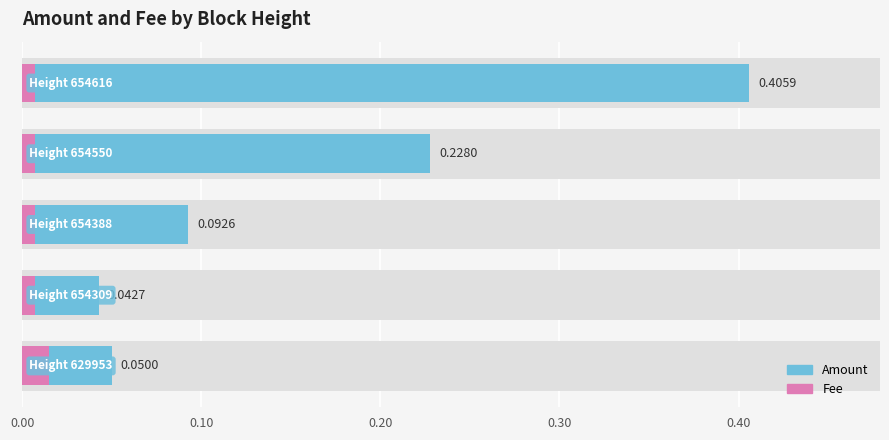

Reading right to left, what are all the values shown in this chart?

Amount: 0.1	0.0	0.1	0.2	0.4
Fee: 0.0	0.0	0.0	0.0	0.0